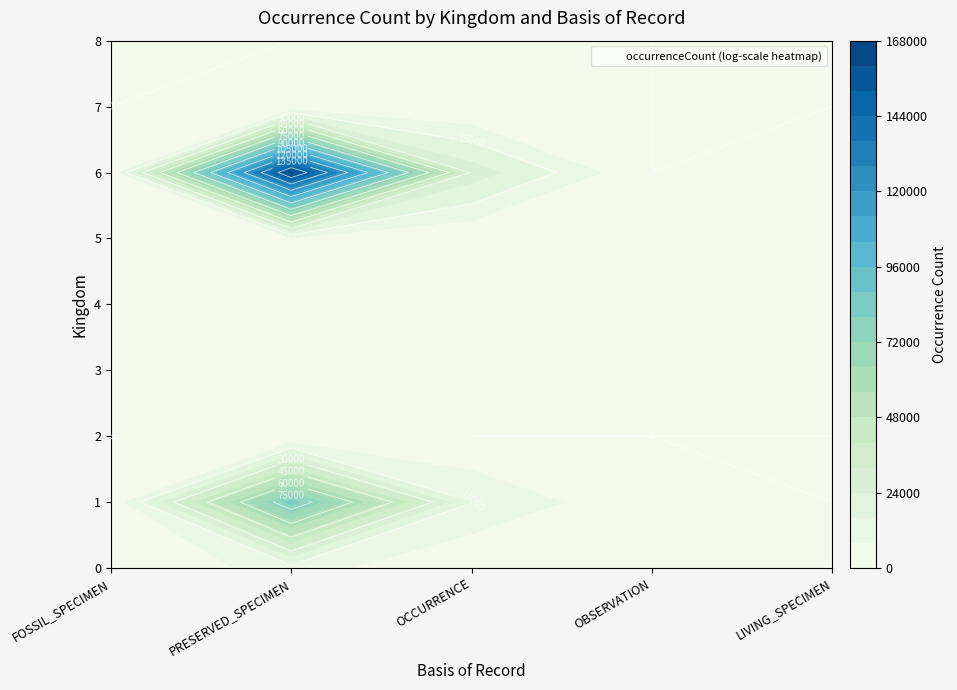

Which category has the lowest value in the 6 series?

OBSERVATION